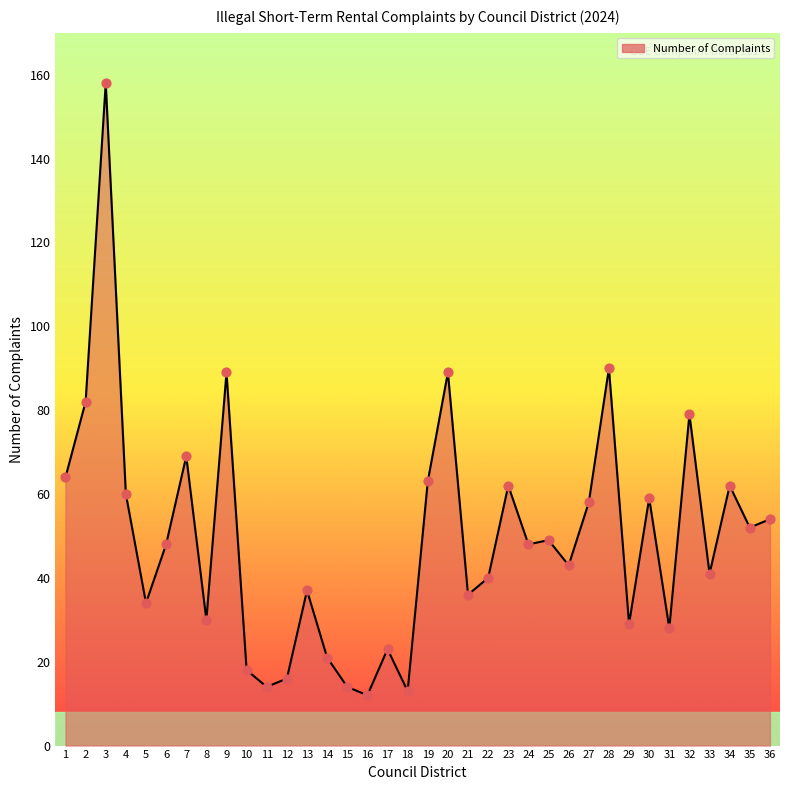

Between 29 and 23, which is larger?

23